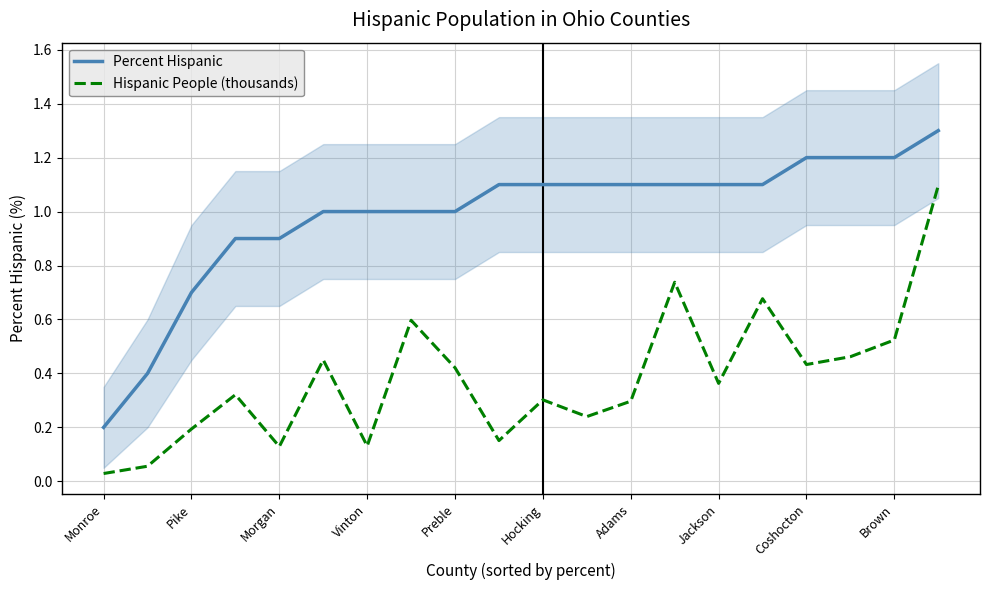

Rank the series by their maximum value, from highest to lowest.

Percent Hispanic, Hispanic People (thousands)